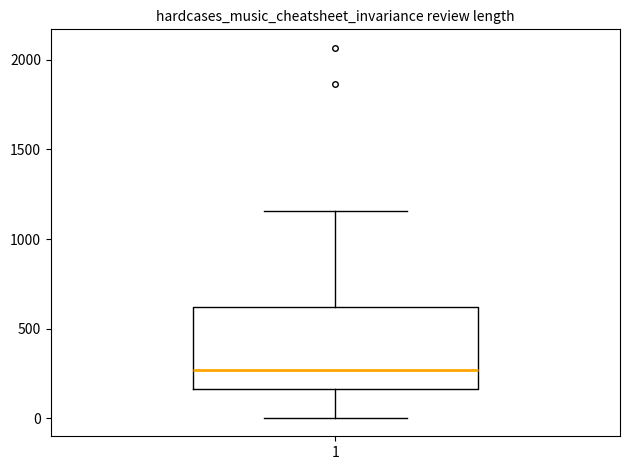

Where does the median line of the box at x = 1 sit on the y-axis? The values are not printed on the chart, so give them approximately, as read against the axis.

250